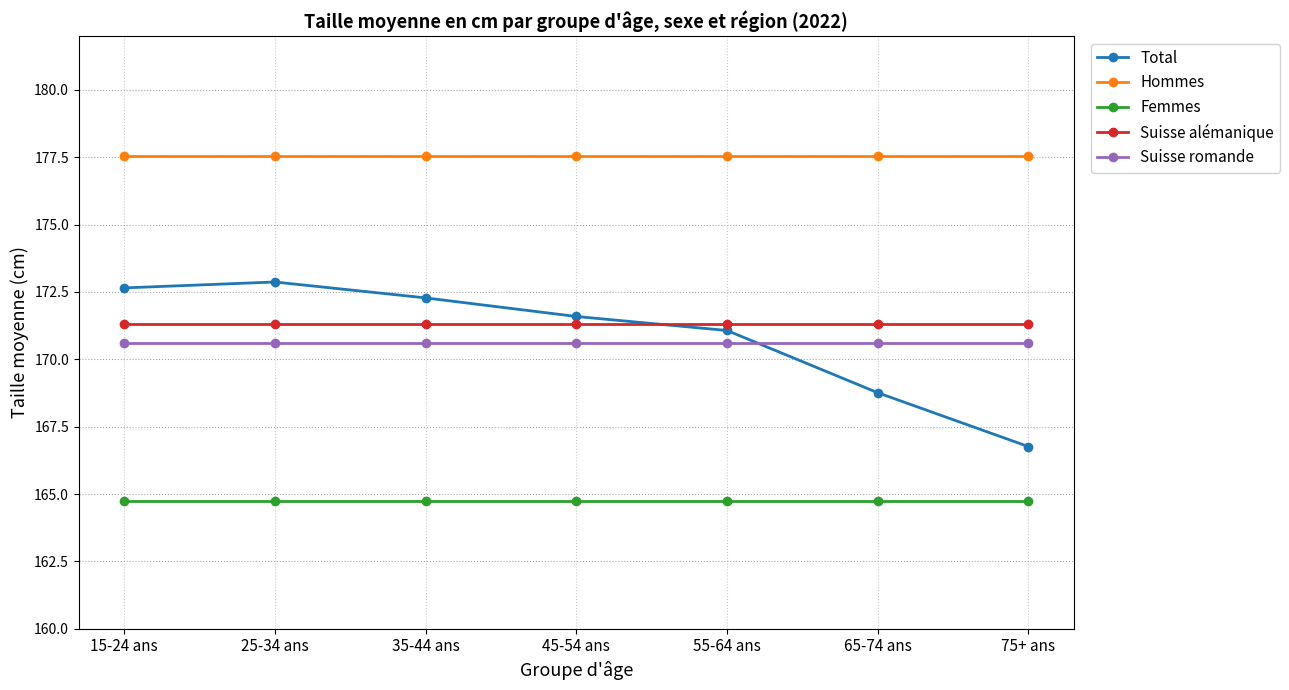

What position from the right is 45-54 ans?

4